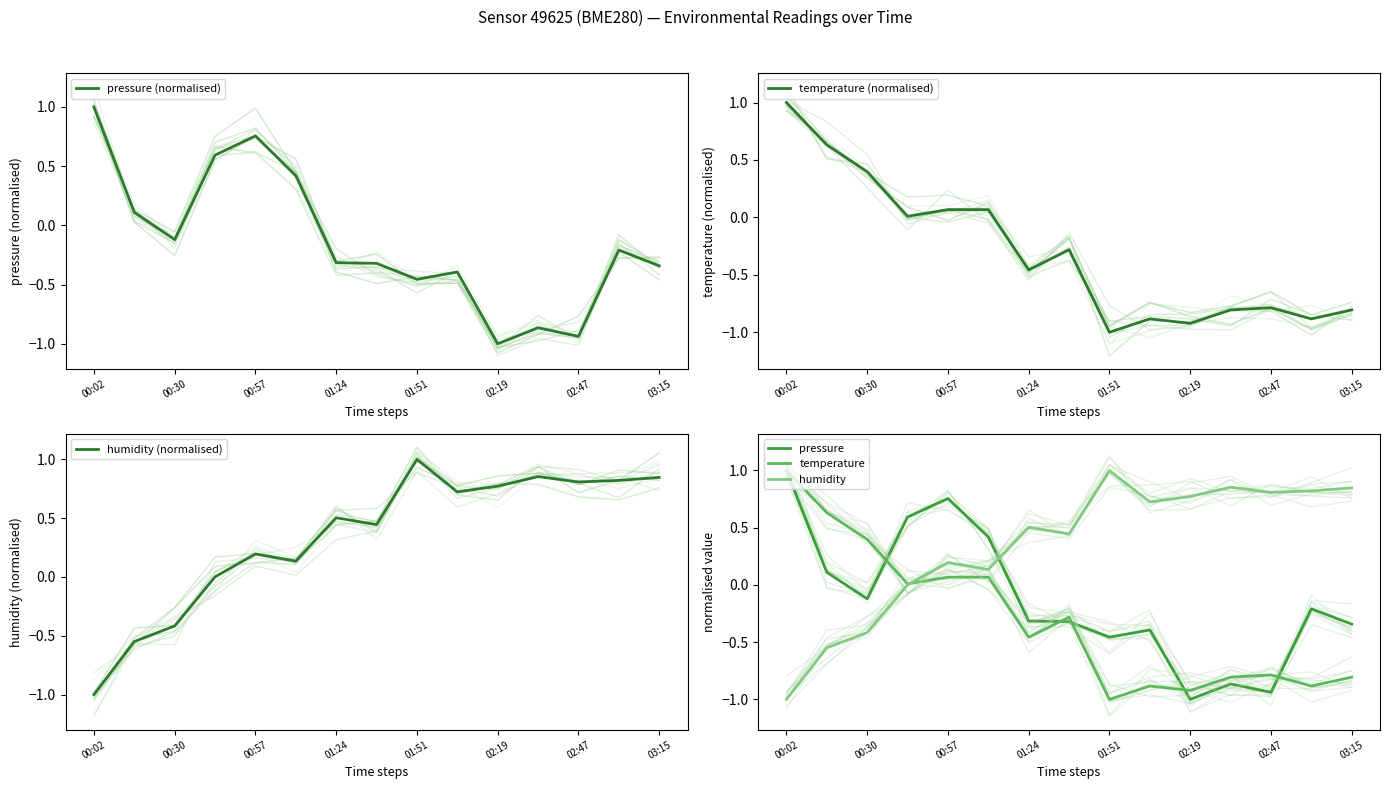

What is the difference between the second highest and minimum values in the temperature series?

1.6